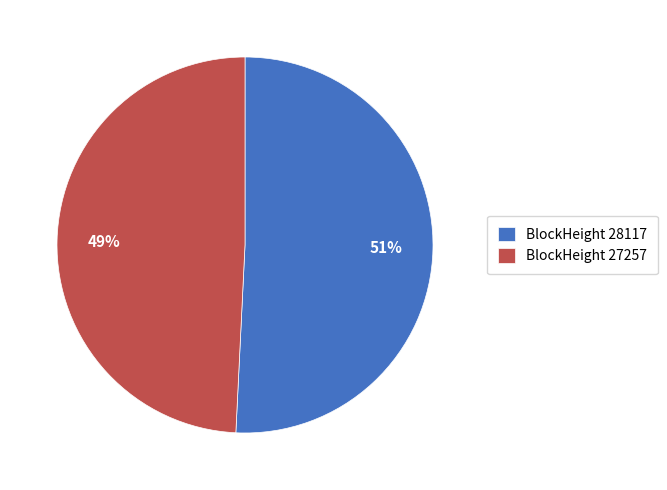

Which category has the biggest portion of the pie?

BlockHeight 28117